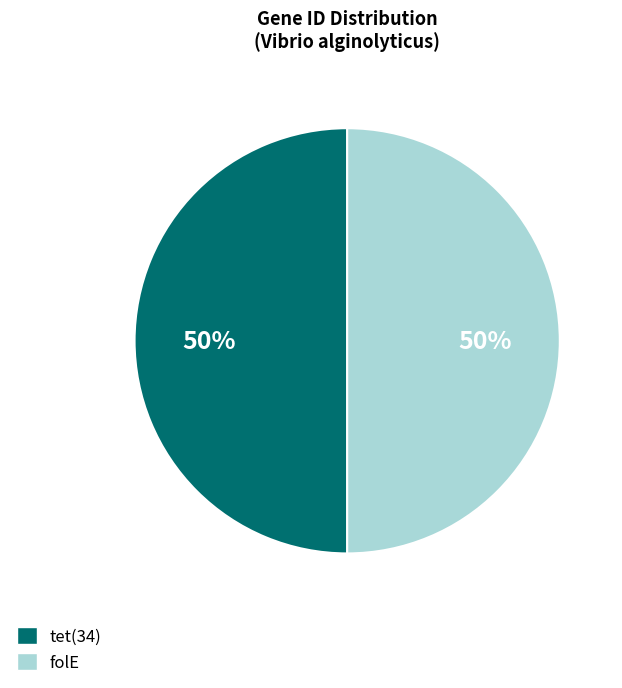

Approximately how many times larger is the value at folE compared to tet(34)?

1.0